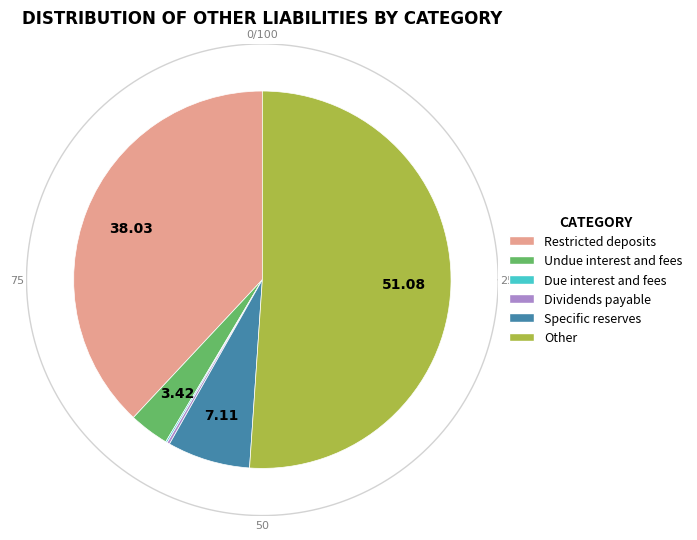

Does Other account for over 50% of the chart?

Yes